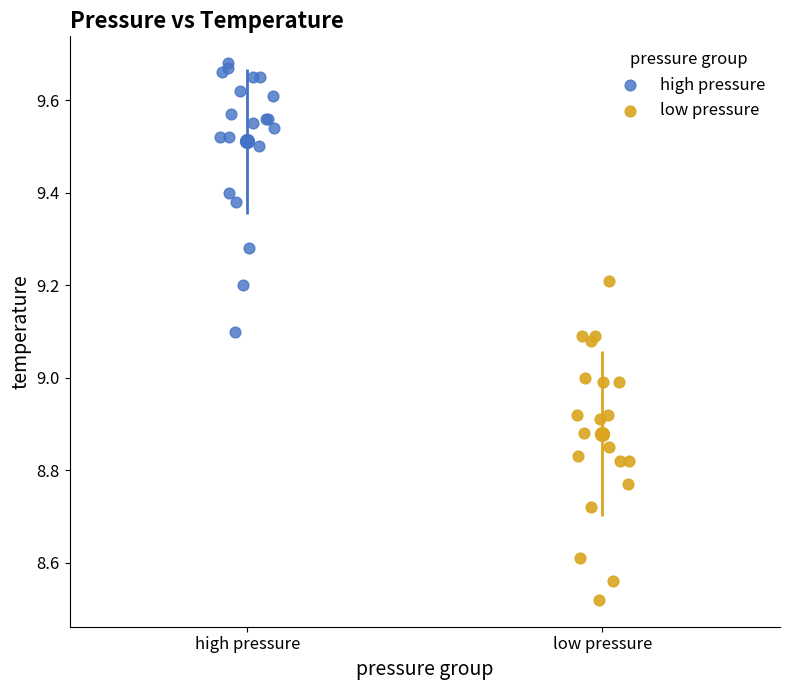

Which series reaches the maximum Y coordinate?

high pressure